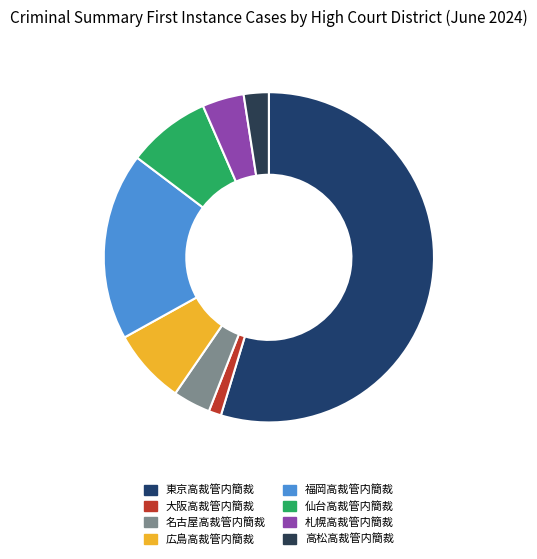

How many segments does this pie chart have?

8